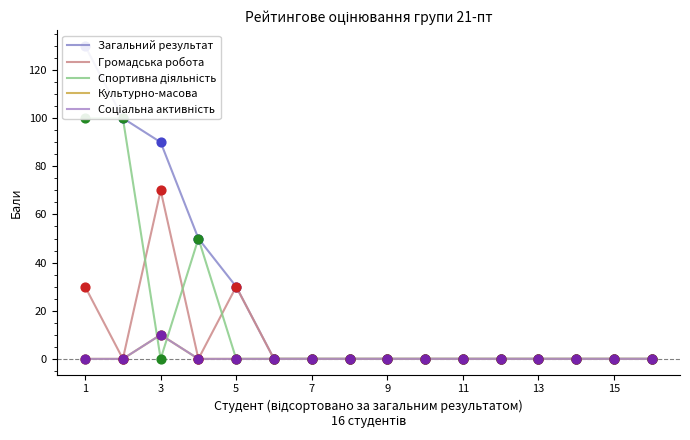

Which series has the largest total across all categories?

Загальний результат